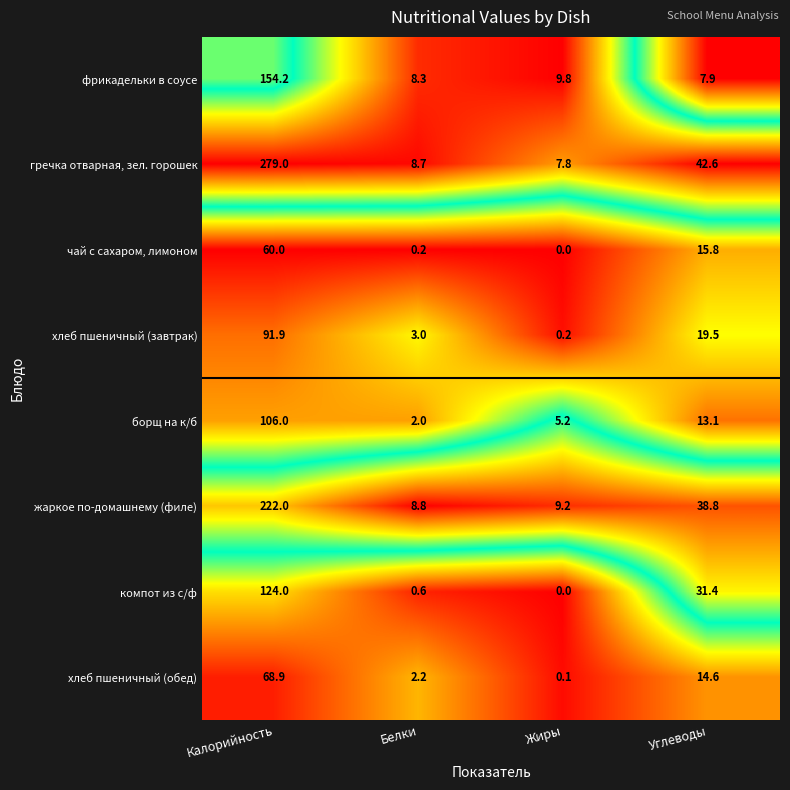

Which series changed the most between Белки and Жиры?

борщ на к/б